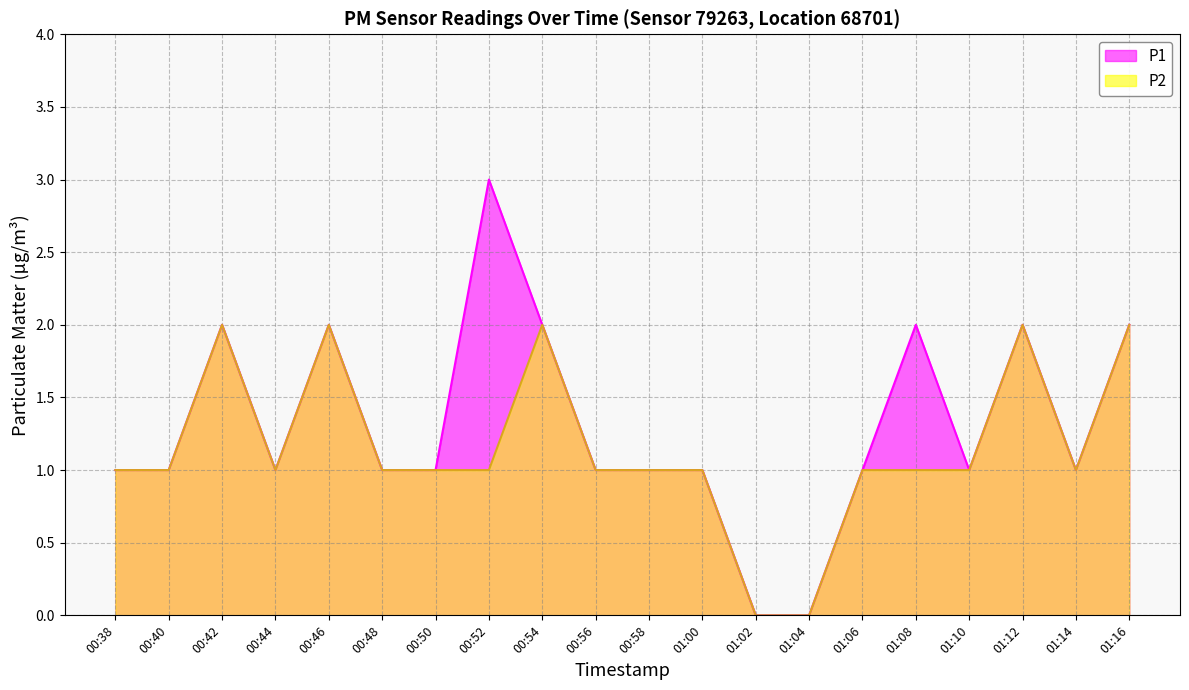

Reading left to right, extract all data points from this chart.

P1: 1	1	2	1	2	1	1	3	2	1	1	1	0	0	1	2	1	2	1	2
P2: 1	1	2	1	2	1	1	1	2	1	1	1	0	0	1	1	1	2	1	2